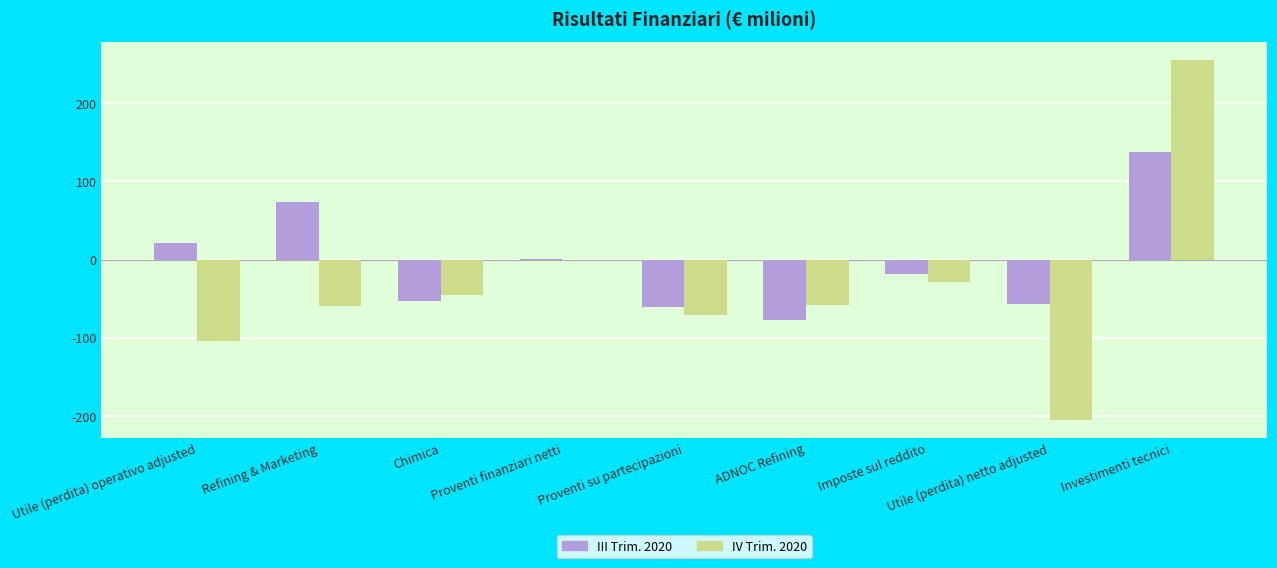

How many data points does each series have?

9